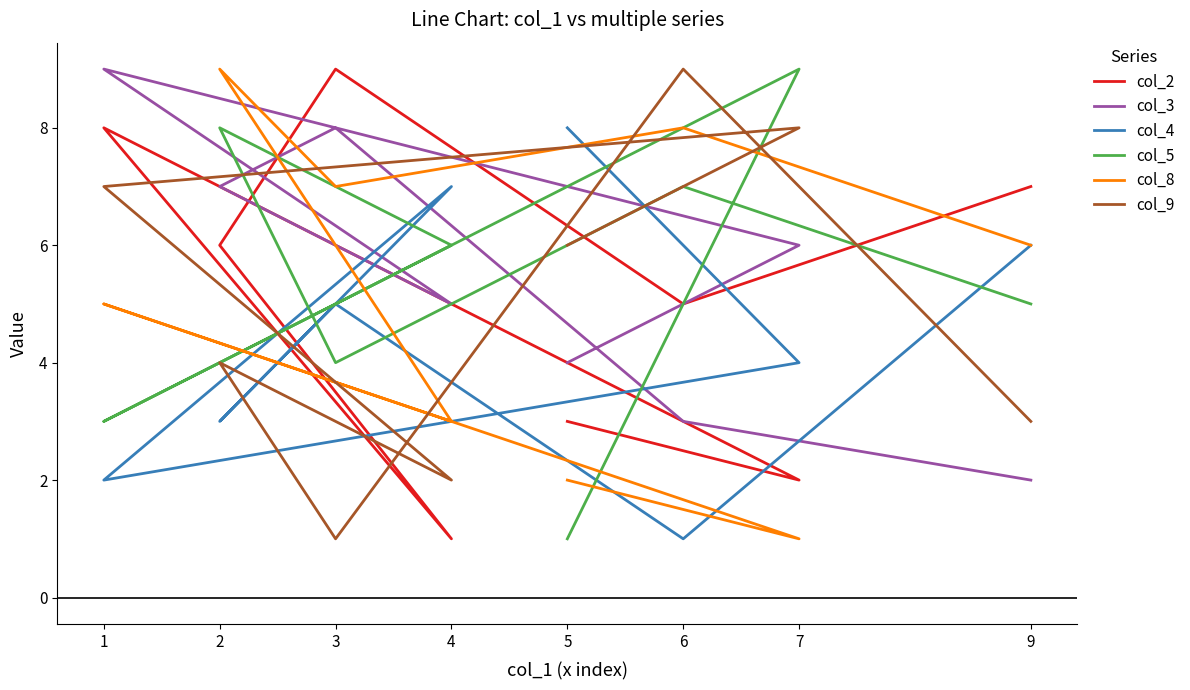

After their last crossing, which series has the higher values: col_2 or col_9?

col_2